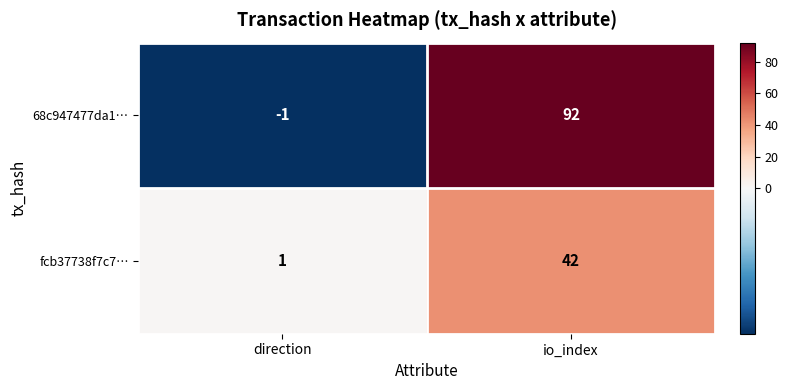

Which series has the largest total across all categories?

68c947477da1…